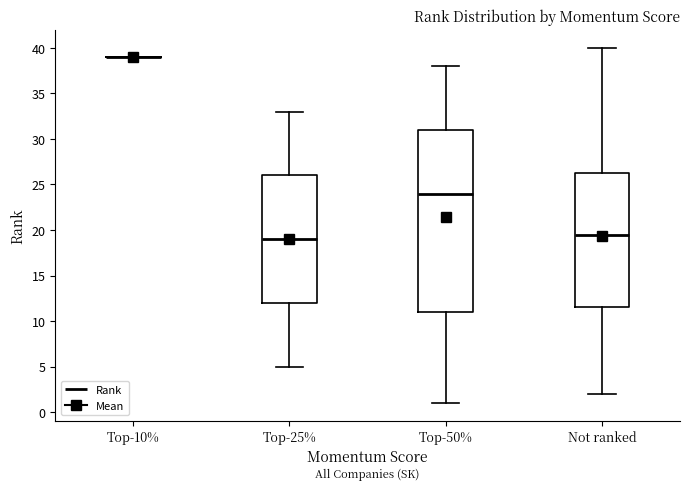

Where does the lower whisker of the box for Top-50% end on the y-axis? The values are not printed on the chart, so give them approximately, as read against the axis.

1.0